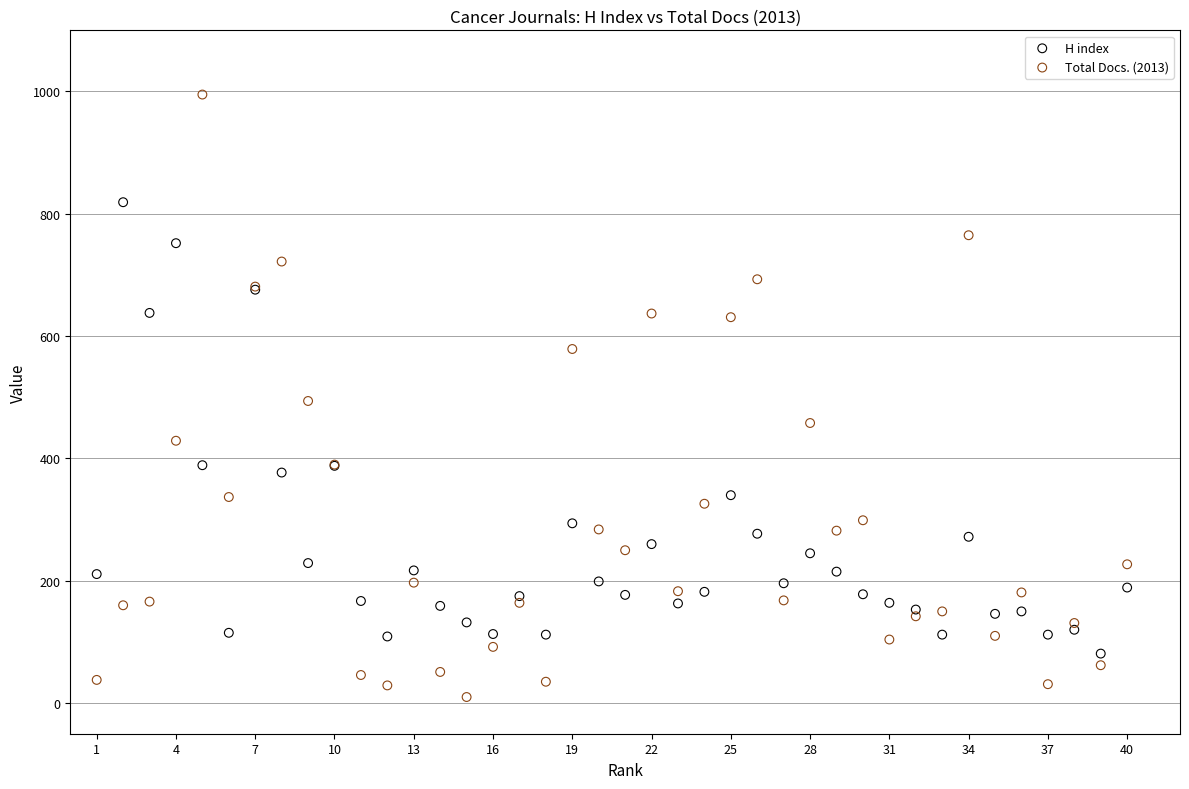

Which series has the widest spread of Y values?

Total Docs. (2013)